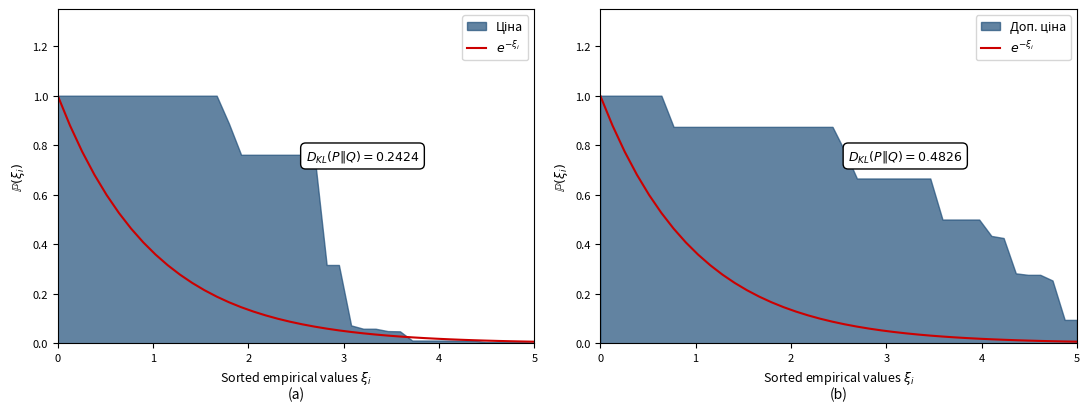

What is the value of the 8th point from the left?

0.4